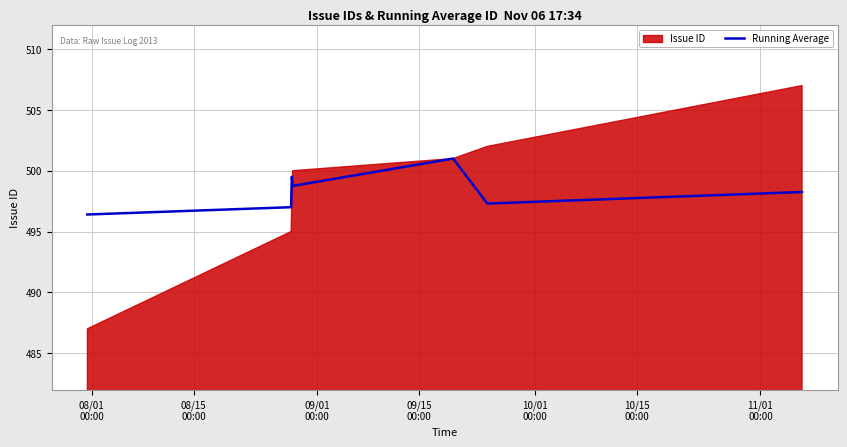

What is the highest value of the Running Average series?

501.0